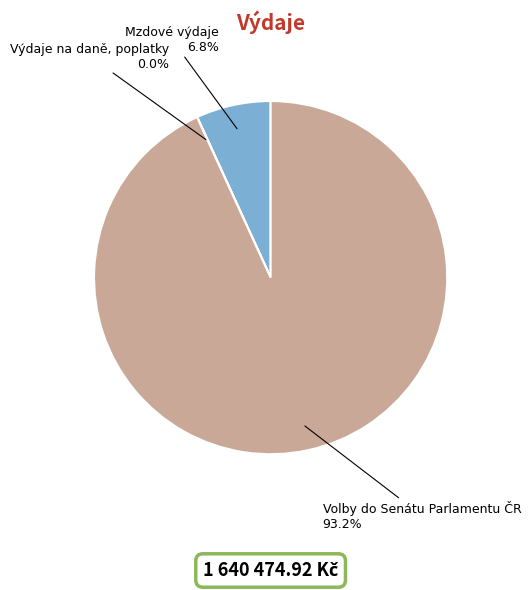

To the nearest percent, what is the average slice percentage?

33%